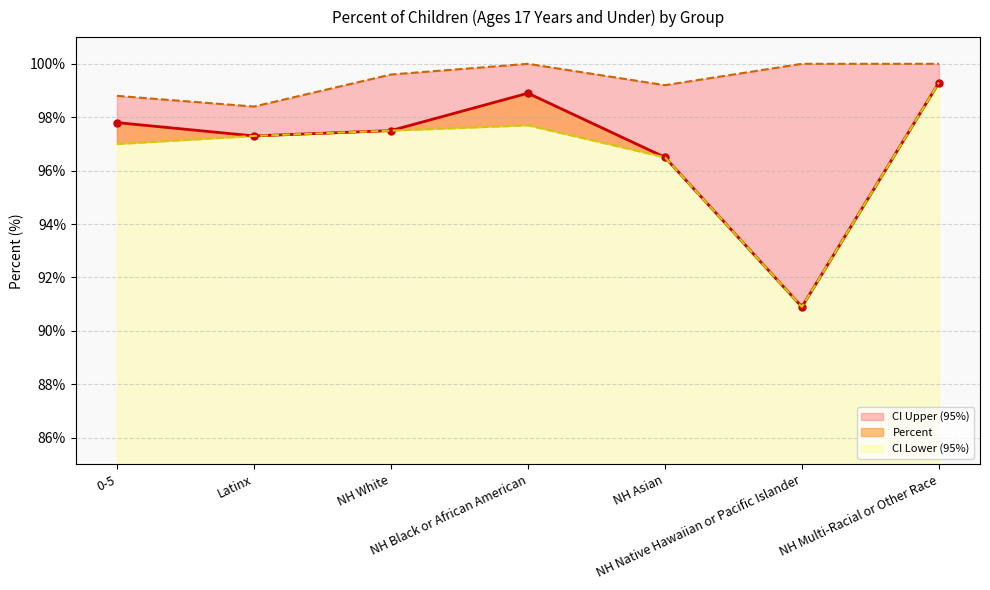

What is the smallest value displayed?

90.9